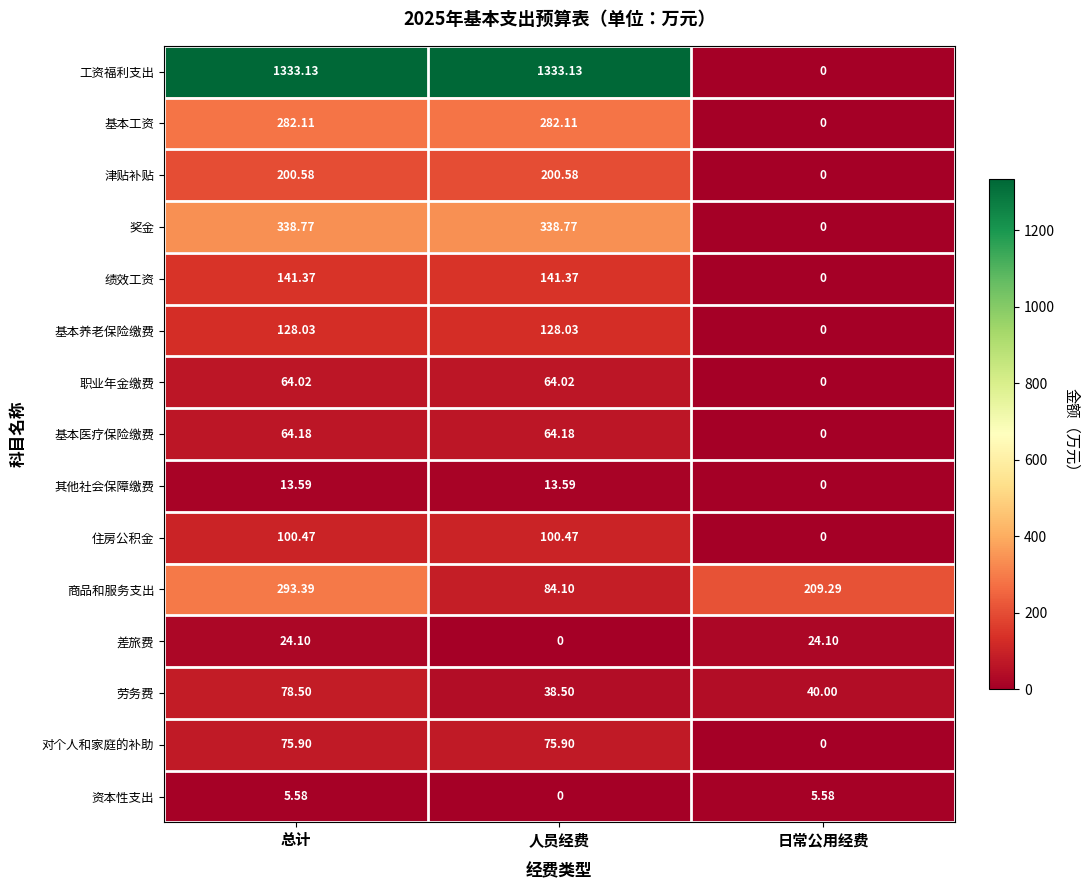

Which series changed the most between 总计 and 人员经费?

商品和服务支出